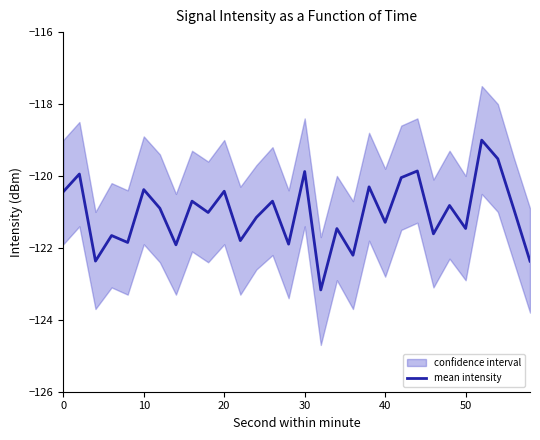

What is the minimum value shown in the chart?

-123.2